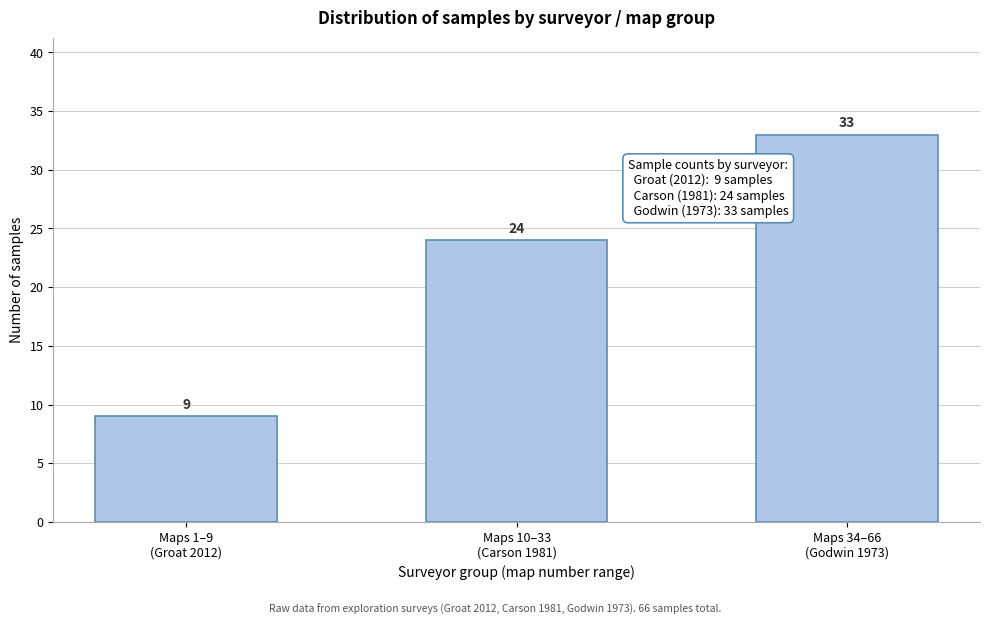

Reading left to right, list all the values displayed in this chart.

9	24	33